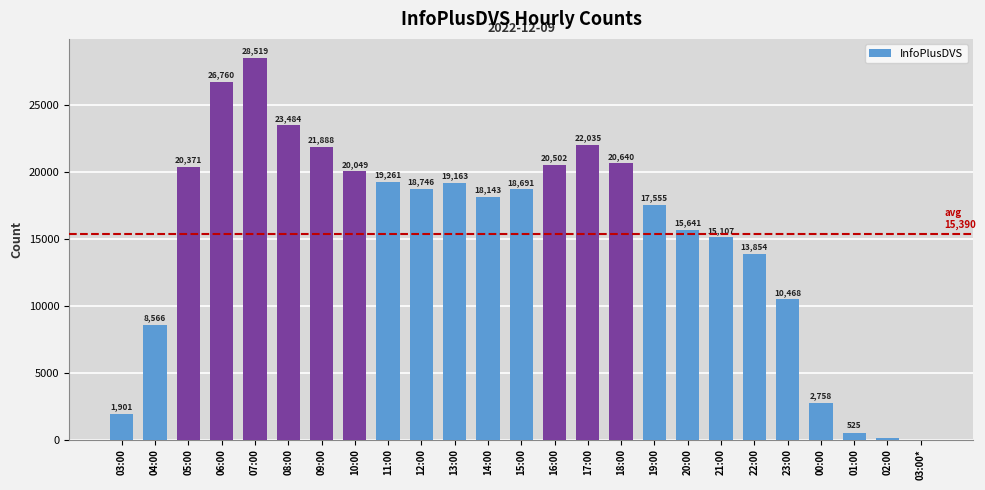

Reading left to right, transcribe all the data shown in this chart.

1901	8566	20371	26760	28519	23484	21888	20049	19261	18746	19163	18143	18691	20502	22035	20640	17555	15641	15107	13854	10468	2758	525	122	2